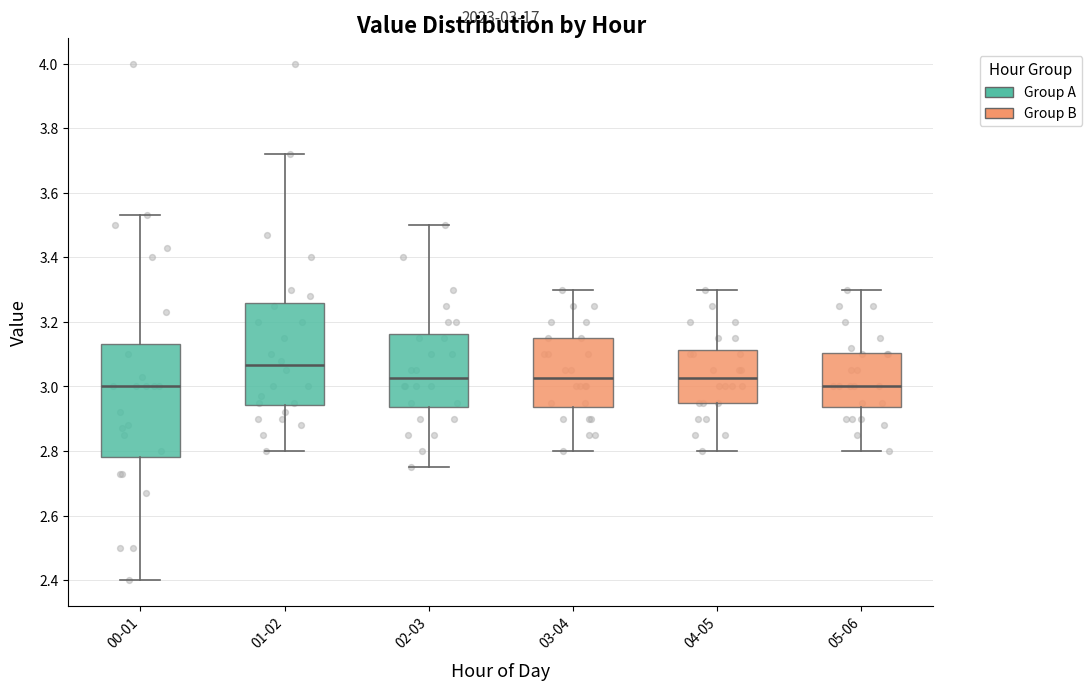

Which box is the tallest, from its lower edge to its upper edge?

00-01